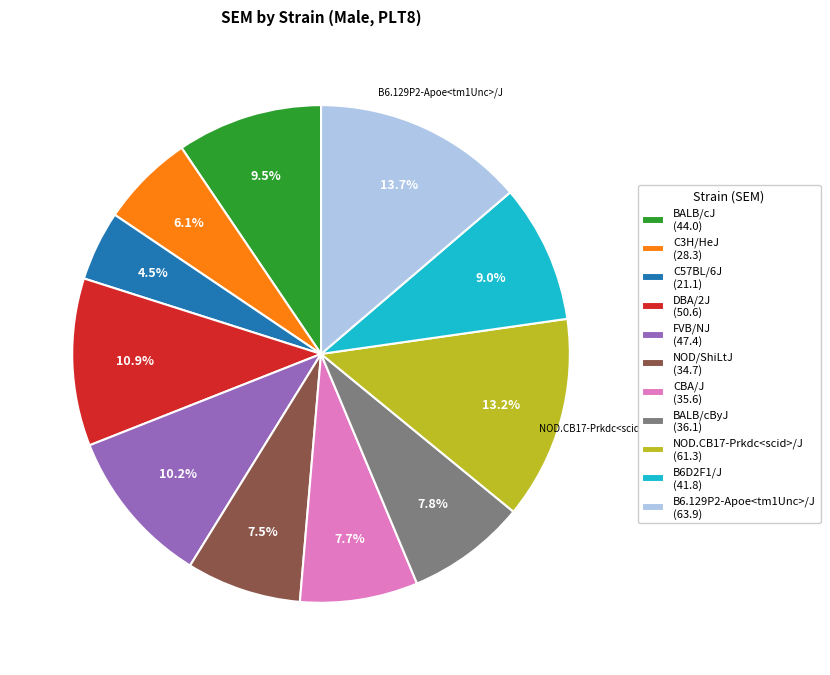

Does any single category account for the majority?

No